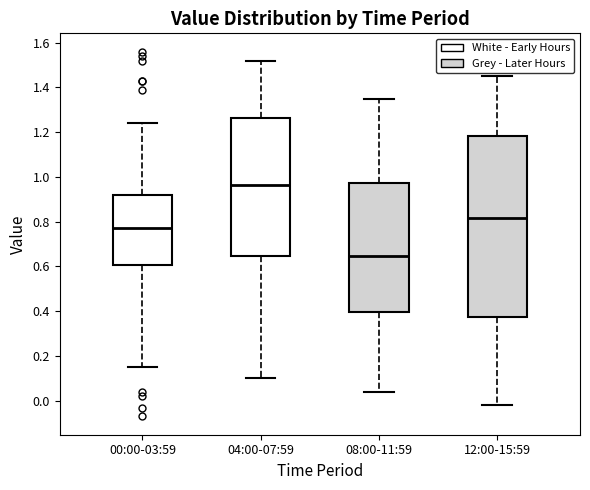

Reading left to right, transcribe this box plot: for each box, give where its median line is, the range the box spans, and where its two whiskers end, as read against the y-axis. The values are not printed on the chart, so give them approximately, as read against the axis.

00:00-03:59: median 0.78, box 0.60 to 0.92, whiskers 0.16 to 1.24
04:00-07:59: median 0.96, box 0.64 to 1.26, whiskers 0.10 to 1.52
08:00-11:59: median 0.64, box 0.40 to 0.98, whiskers 0.04 to 1.36
12:00-15:59: median 0.82, box 0.38 to 1.18, whiskers -0.02 to 1.46